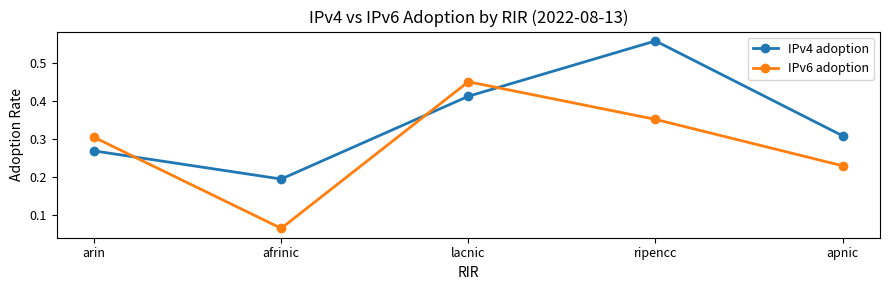

How many IPv6 adoption values are between 0 and 1?

5